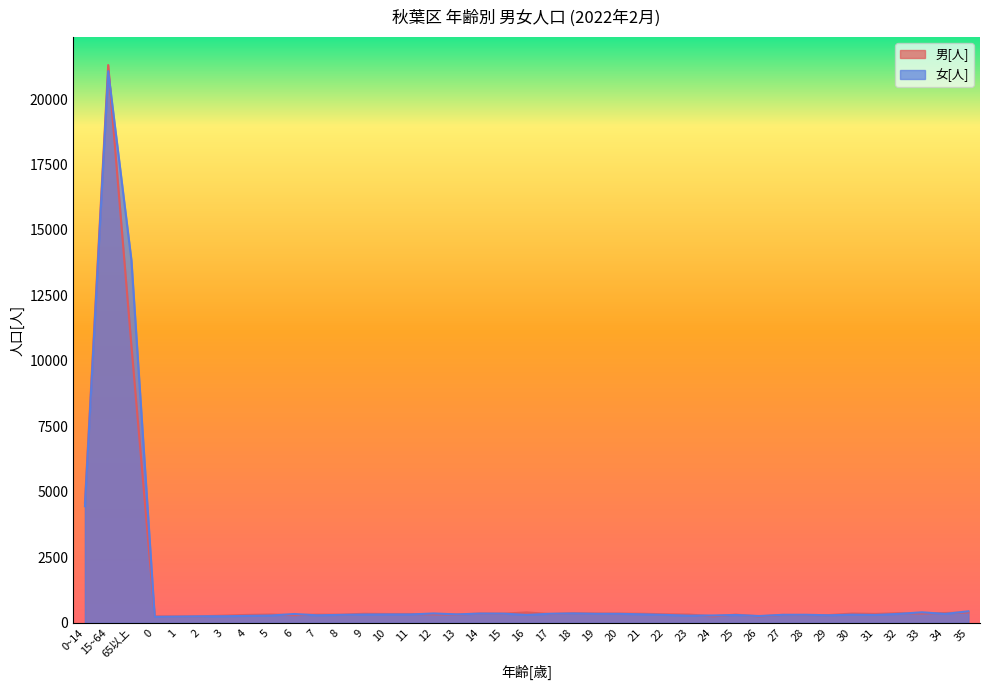

How many lines are shown in the chart?

2